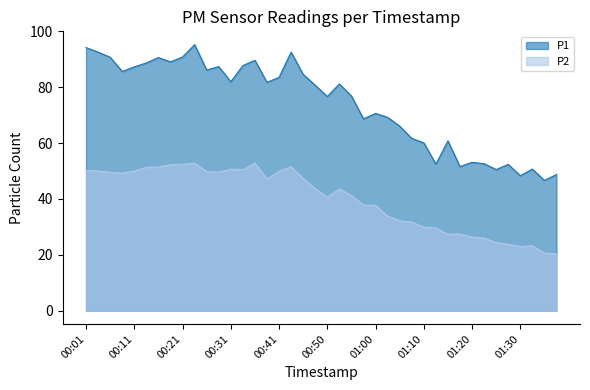

Rank the categories by P2 value from highest to lowest.

00:23, 00:36, 00:21, 00:18, 00:43, 00:16, 00:13, 00:31, 00:33, 00:01, 00:03, 00:11, 00:41, 00:26, 00:28, 00:06, 00:08, 00:46, 00:38, 00:48, 00:53, 00:55, 00:50, 00:58, 01:00, 01:03, 01:05, 01:08, 01:10, 01:13, 01:17, 01:15, 01:20, 01:22, 01:25, 01:27, 01:32, 01:30, 01:35, 01:37